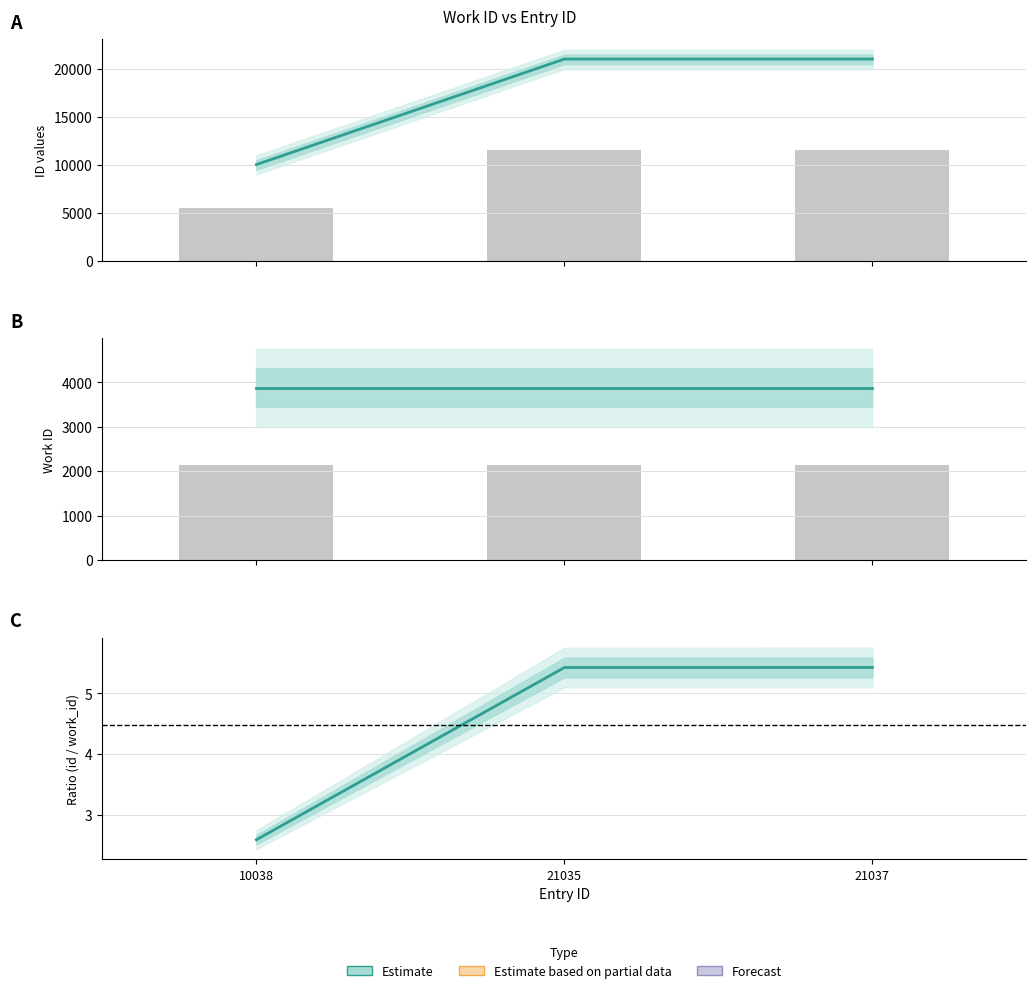

What is the ratio of the value at 21035 to the value at 21037?

1.0